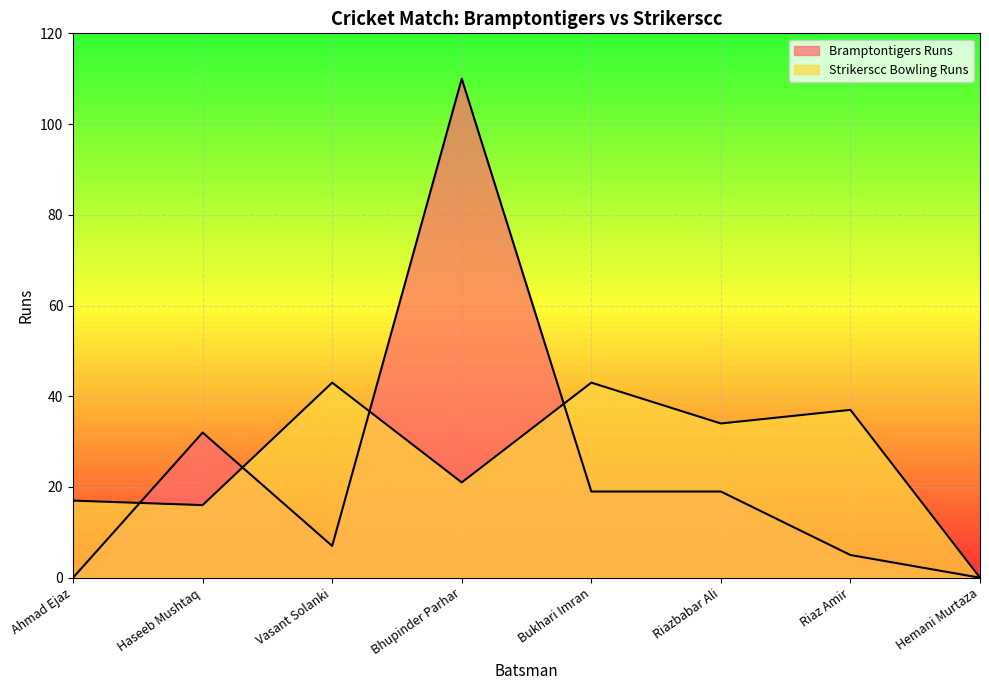

What is the label of the 1st point from the left?

Ahmad Ejaz